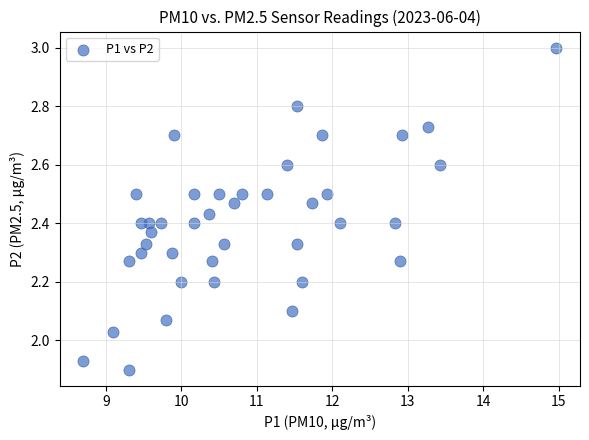

What is the range of X values (max minus min)?

6.3